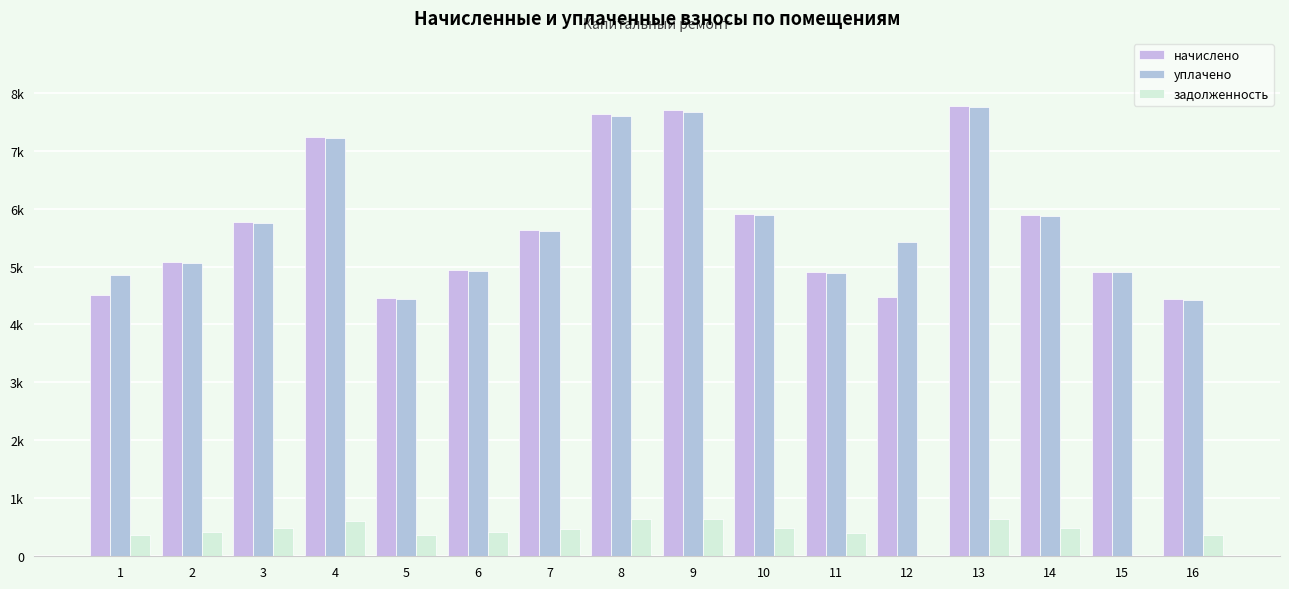

True or false: начислено has a value of 1083.6 at 6.

False